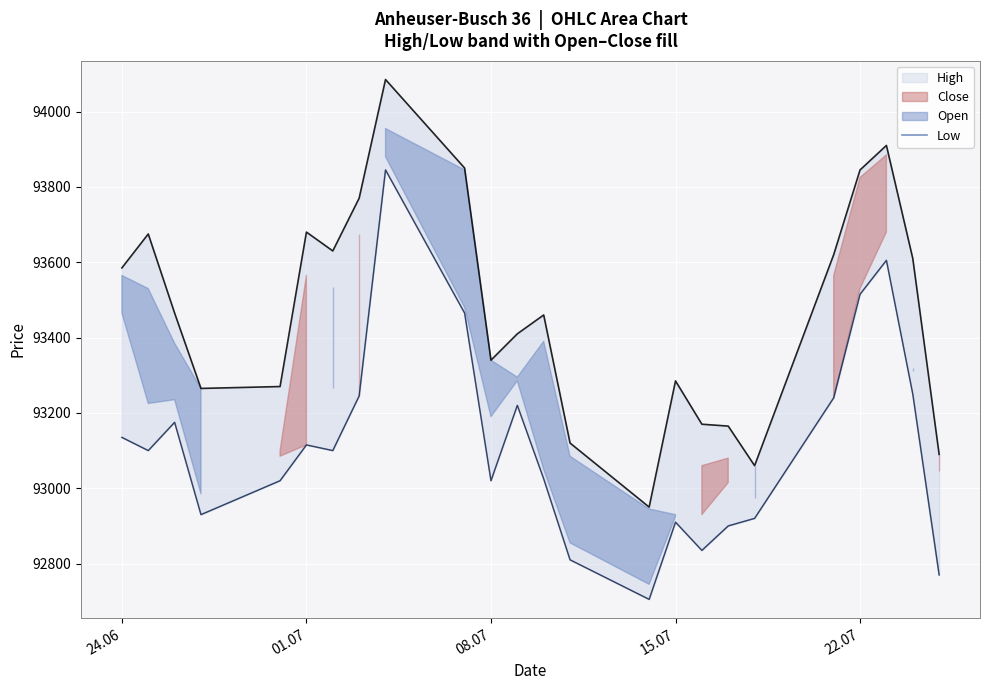

How many data points are less than 93100?

11